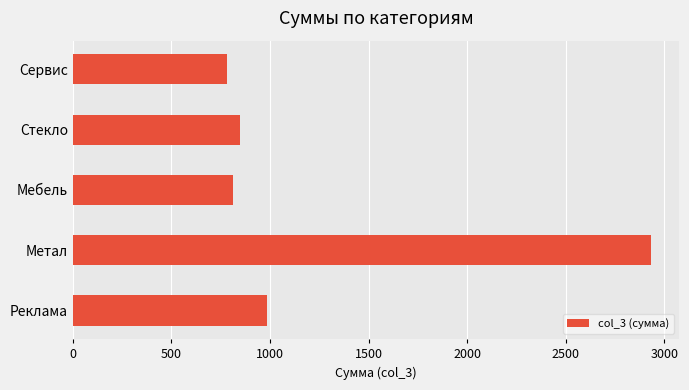

Rank the categories by value from highest to lowest.

Метал, Реклама, Стекло, Мебель, Сервис